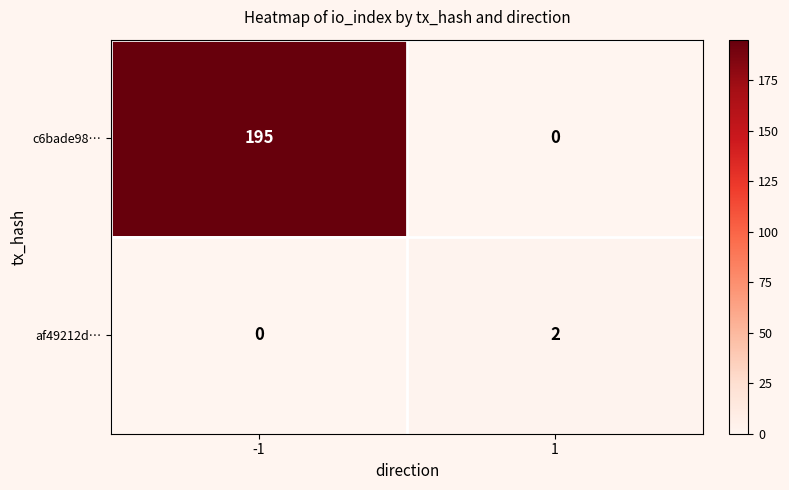

Reading left to right, list all the values displayed in this chart.

c6bade98…: -1=195	1=0
af49212d…: -1=0	1=2